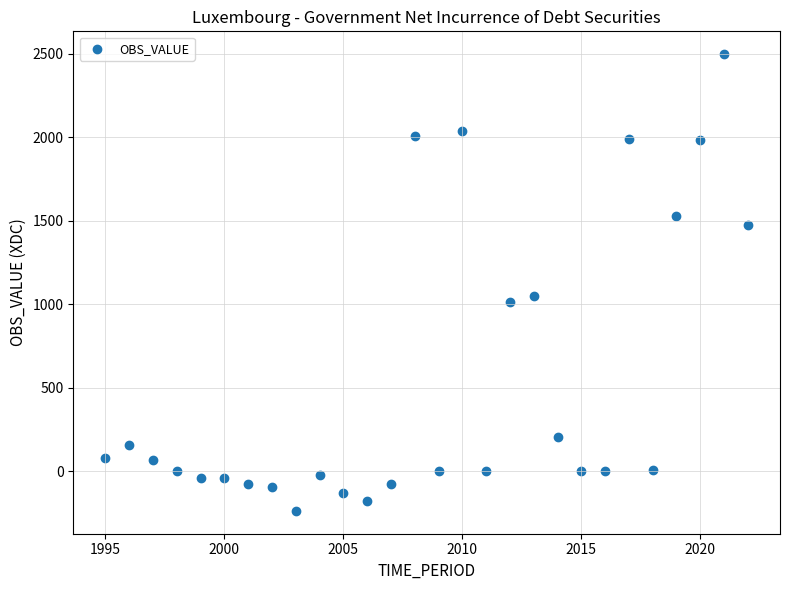

What is the range of Y values (max minus min)?

2734